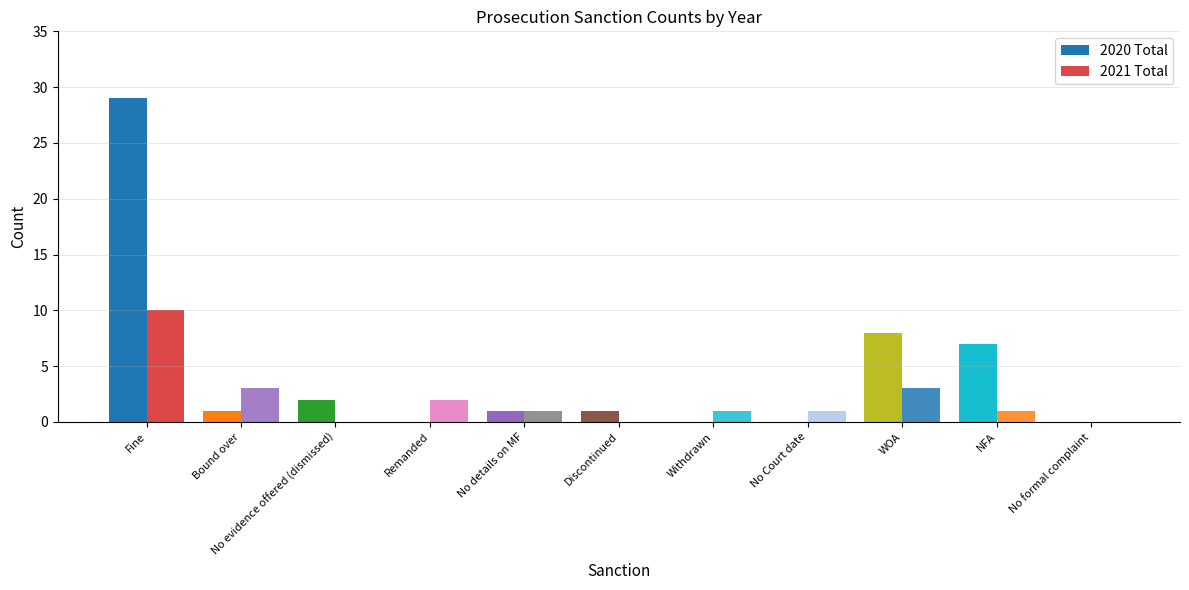

Count the number of categories in the chart.

11